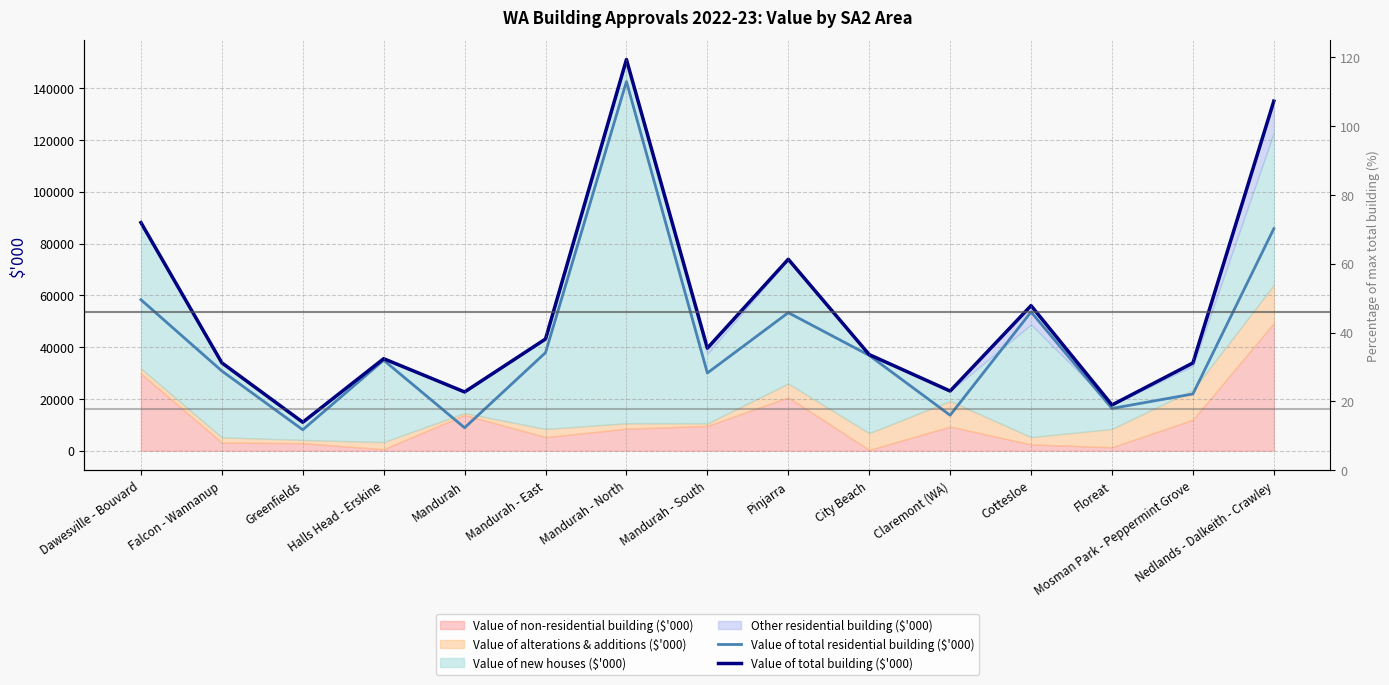

The value of Value of total residential building ($'000) at Mandurah is 14258.2. True or false?

False